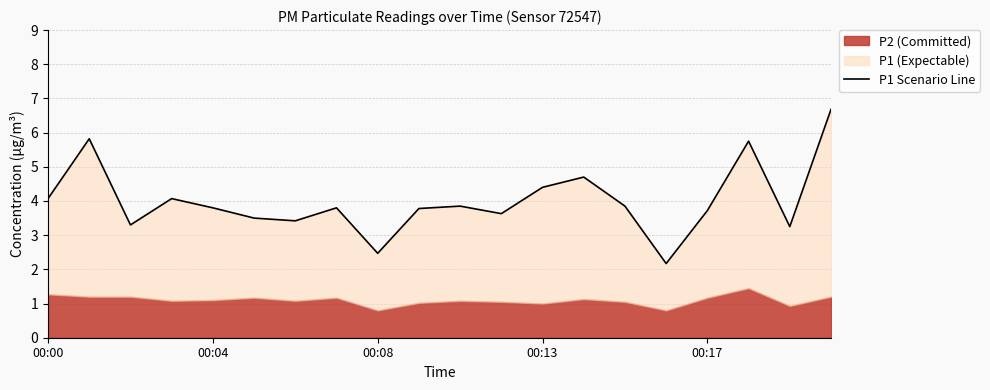

Read the value at 00:17.

3.7